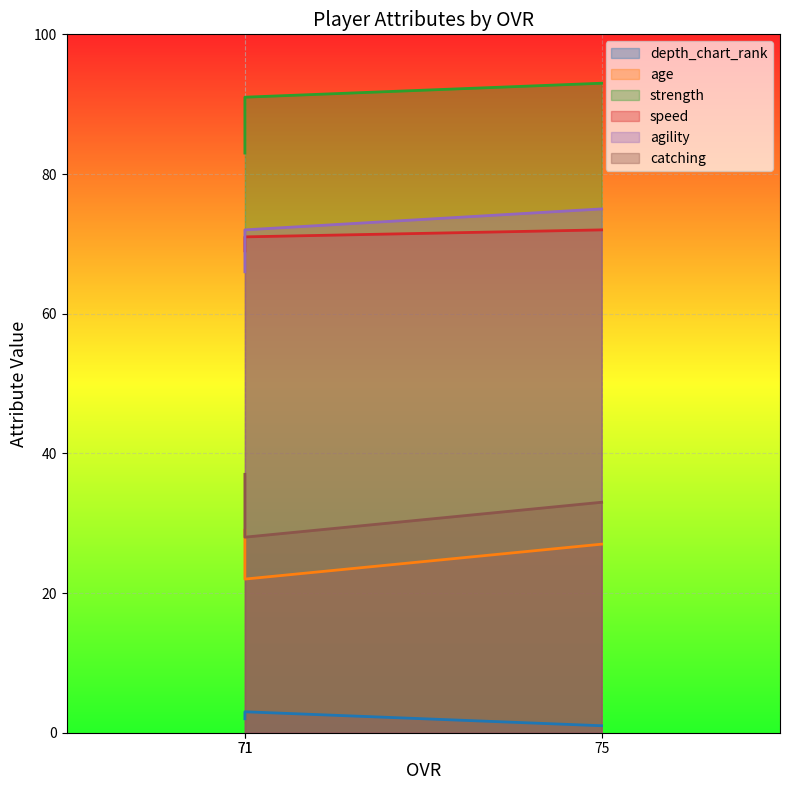

At which category does the chart reach its peak across all series?

75